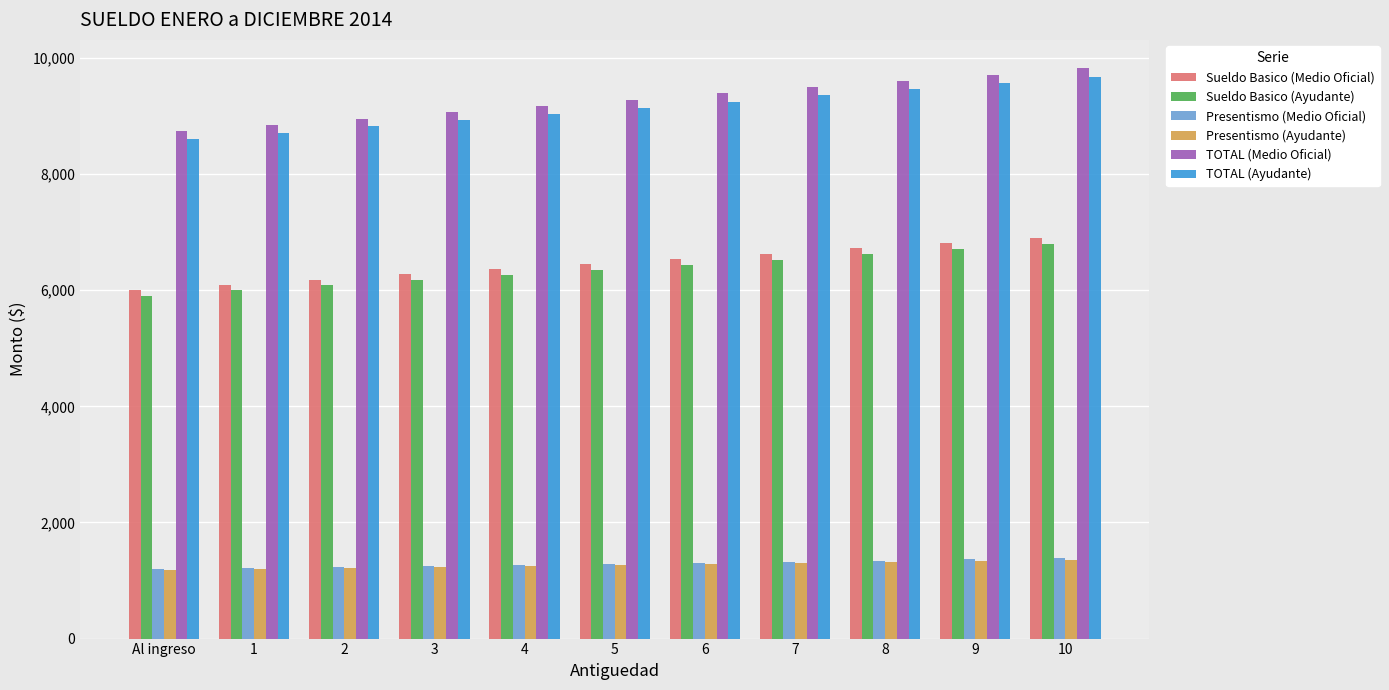

Are the bars horizontal?

No